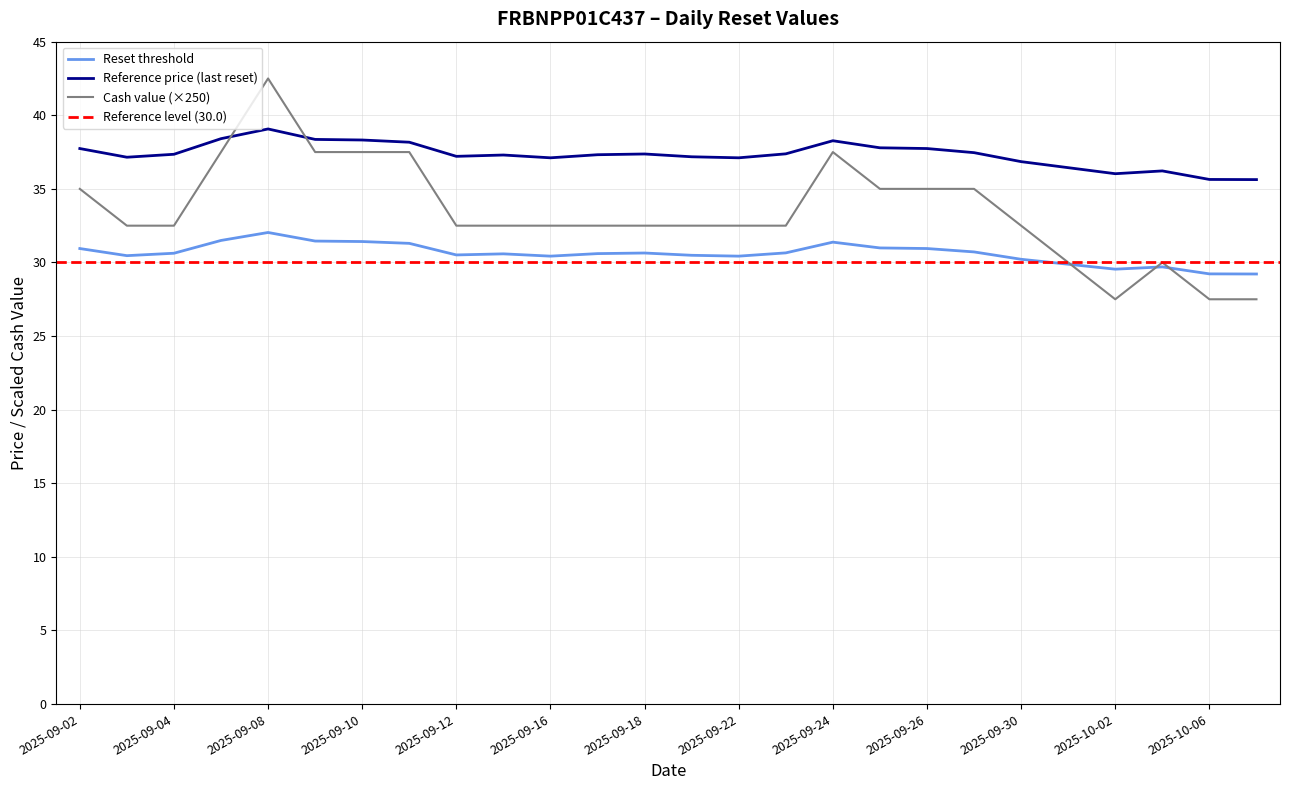

What is the difference between the highest and lowest values at 2025-10-01?

6.6